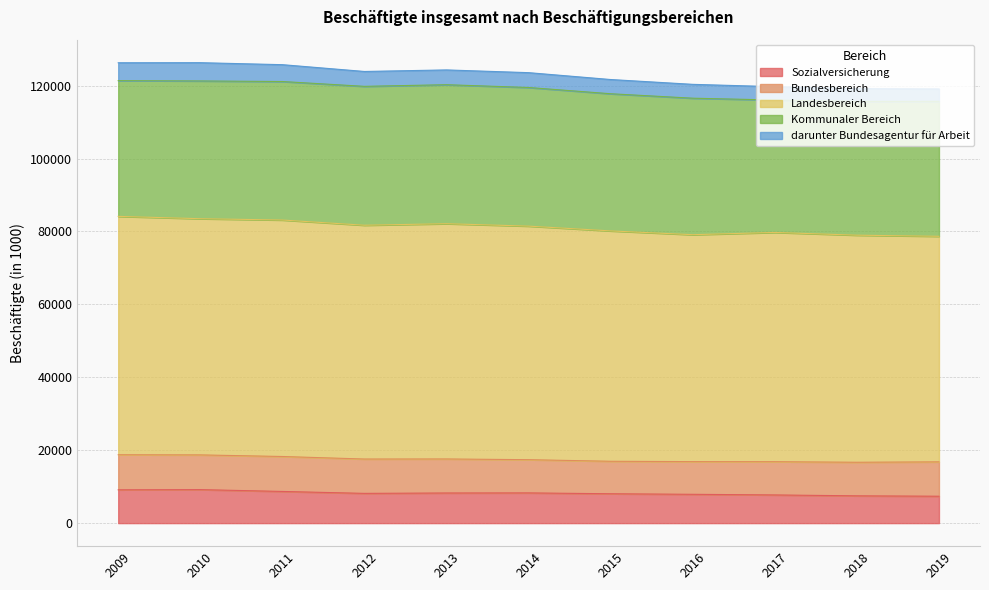

What are all the series names shown in the legend?

Sozialversicherung, Bundesbereich, Landesbereich, Kommunaler Bereich, darunter Bundesagentur für Arbeit